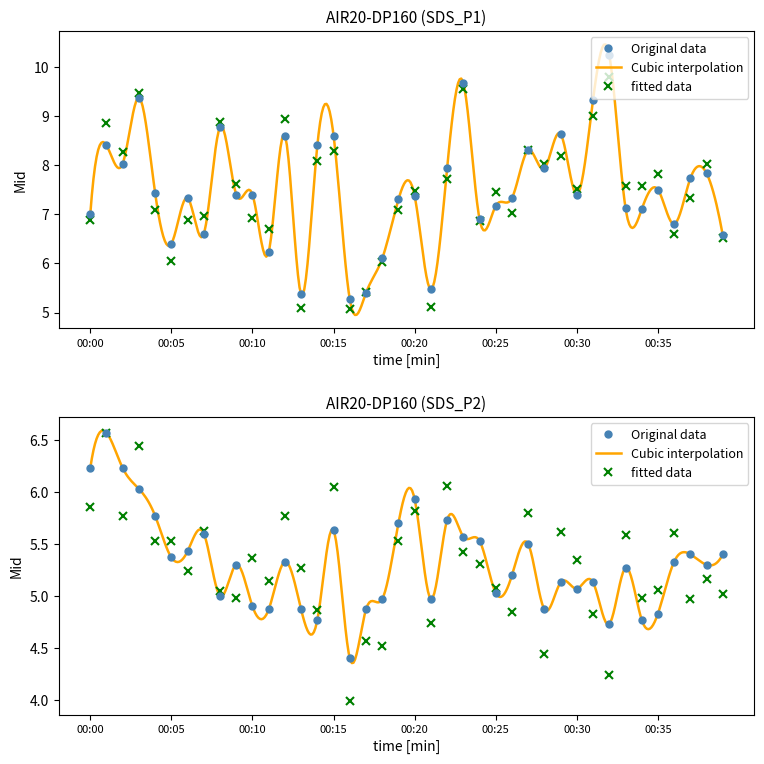

True or false: SDS_P2 and SDS_P1 intersect in this chart.

False